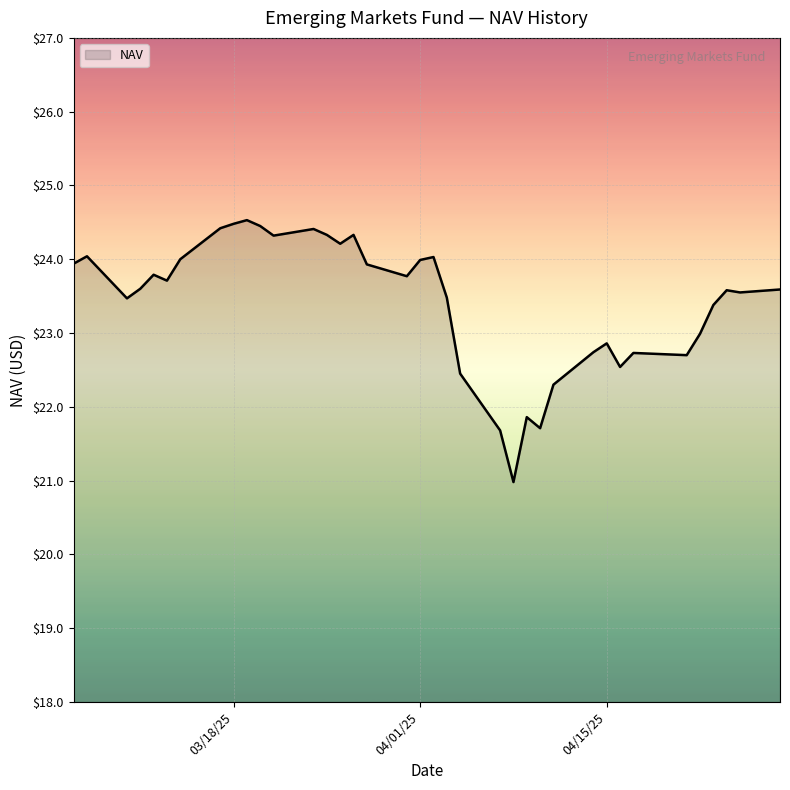

What is the smallest value displayed?

21.0